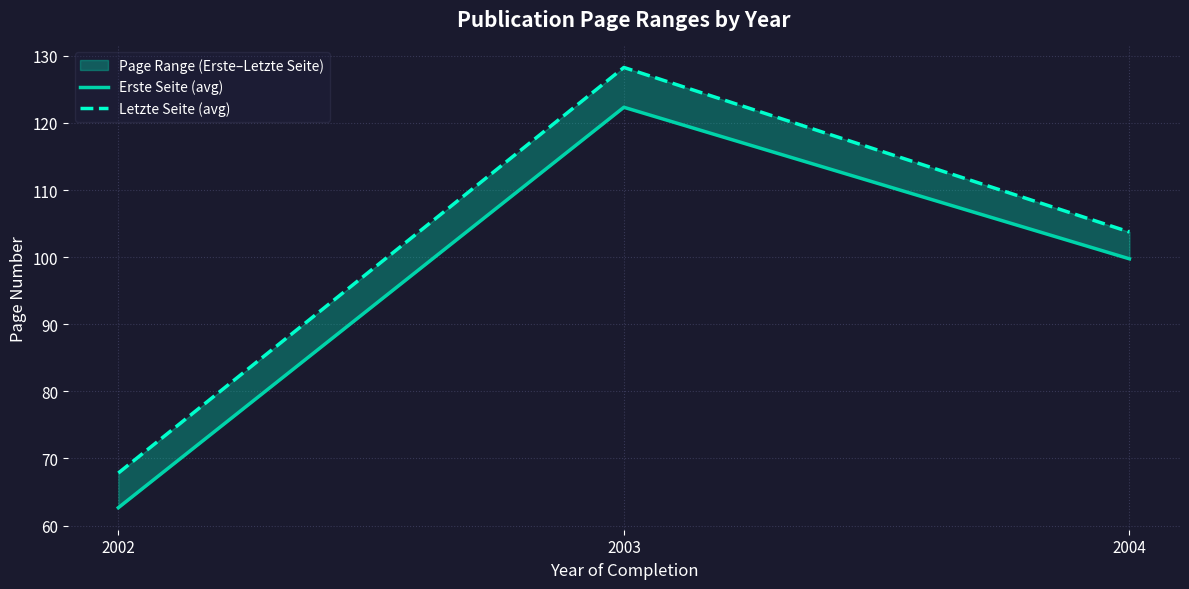

What is the difference between the Letzte Seite (avg) values at 2002 and 2004?

35.9